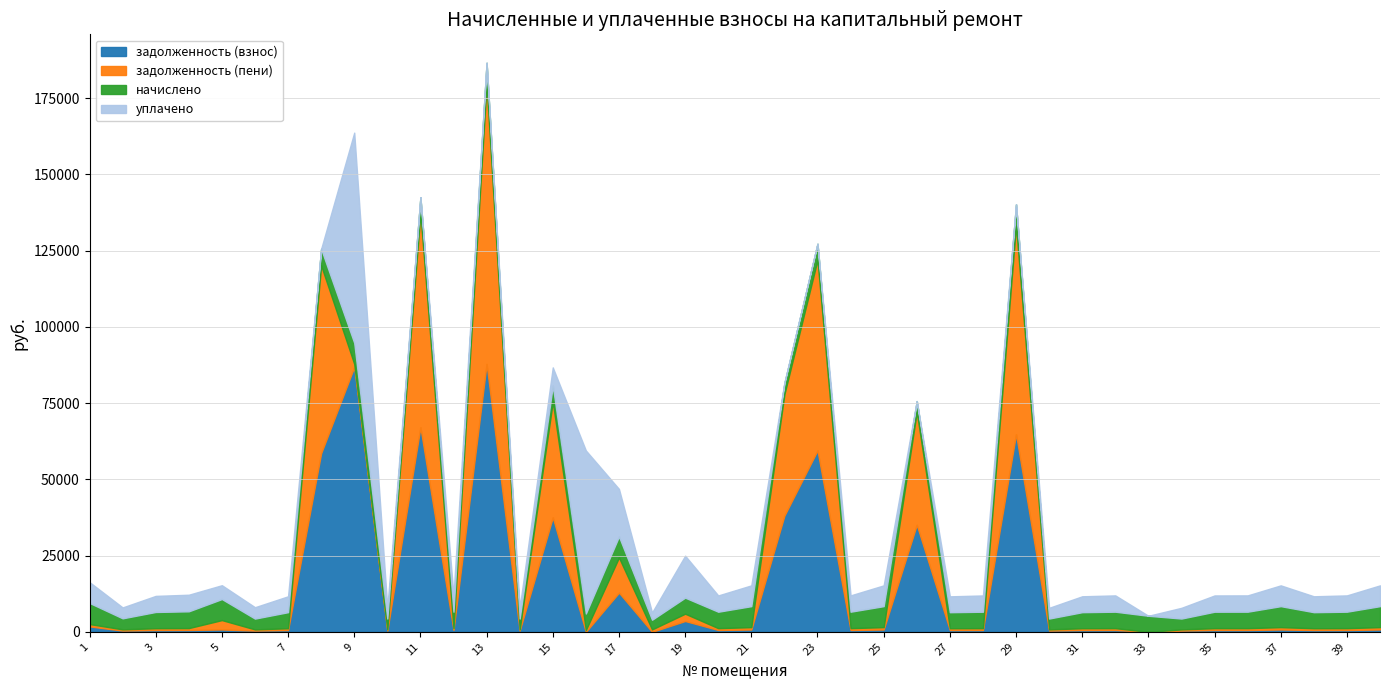

Rank the series by their average value, from highest to lowest.

задолженность (взнос), задолженность (пени), уплачено, начислено